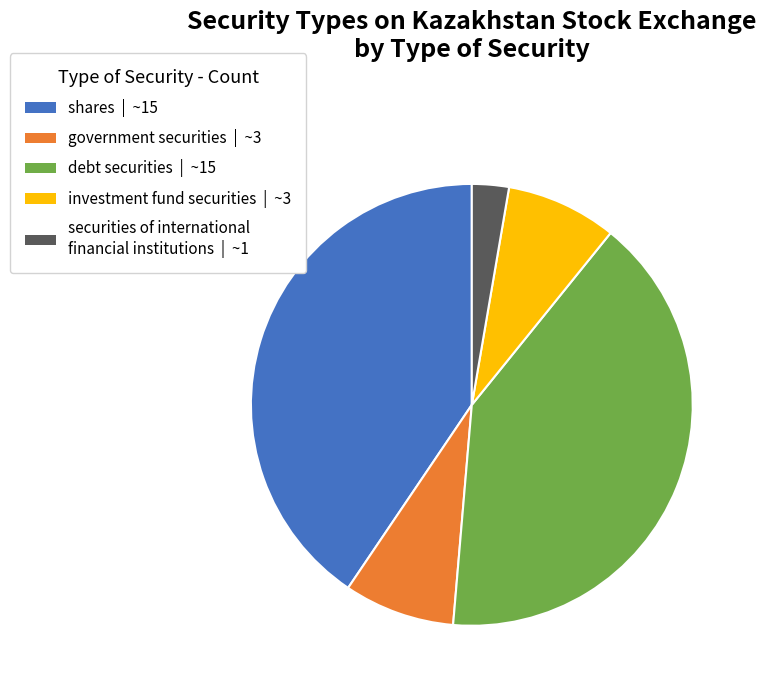

Is there a majority slice in this chart?

No